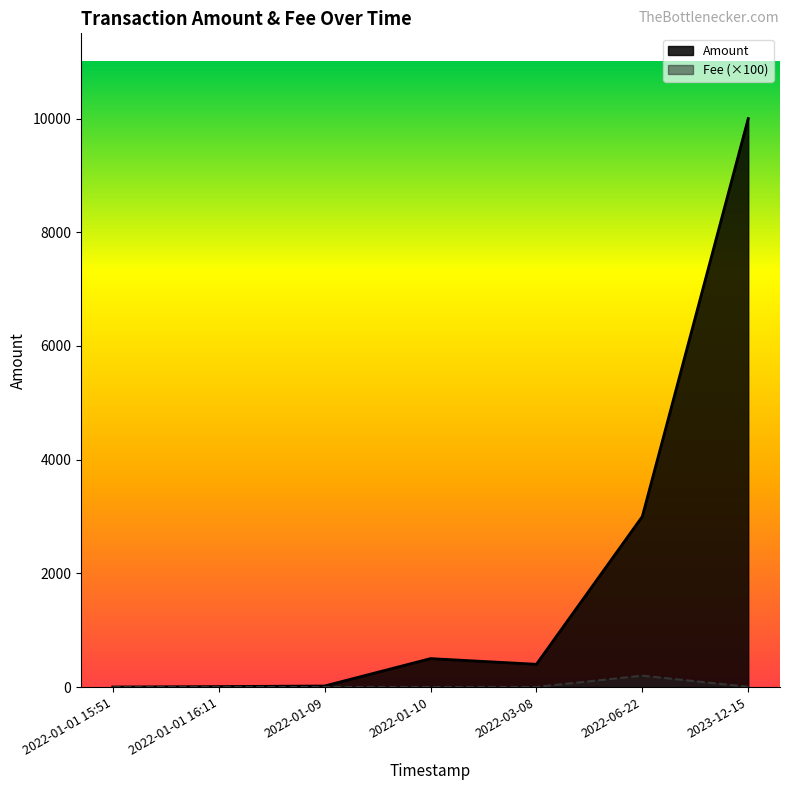

Does the chart have visible grid lines?

No